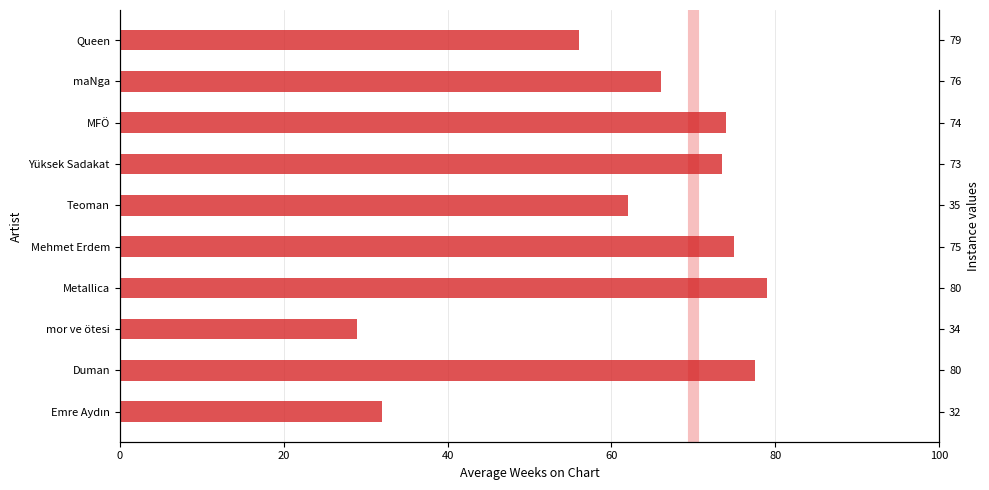

How many data points are above 73?

5